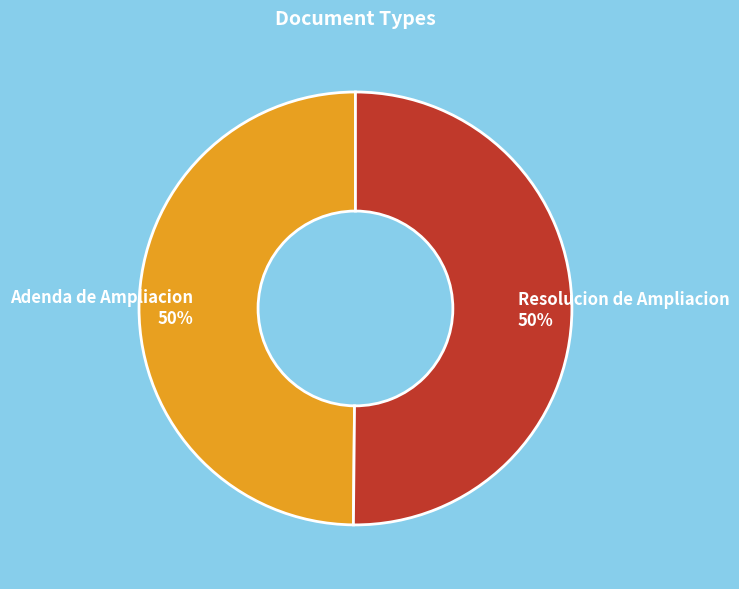

To the nearest percent, what is the combined percentage of Resolucion de Ampliacion and Adenda de Ampliacion?

100%